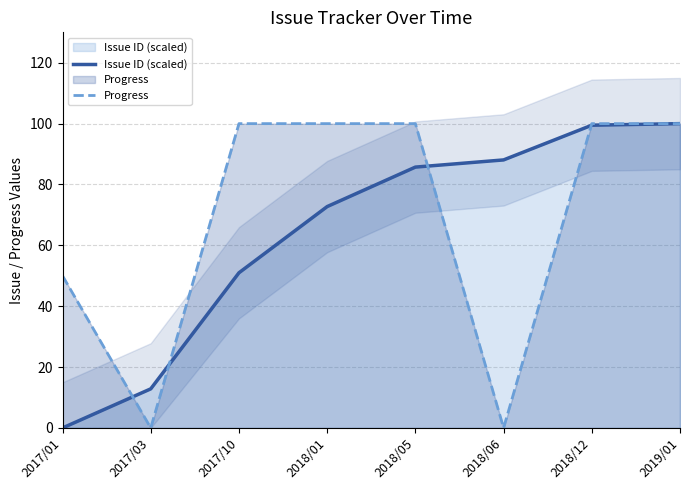

Which label corresponds to the smallest value in the chart?

2017/01